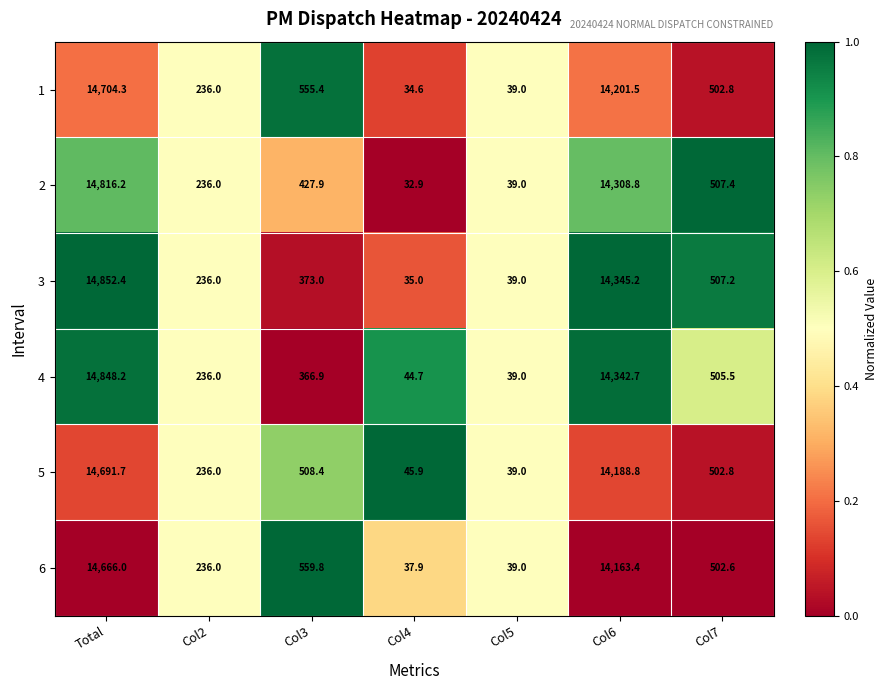

Which series changed the most between Col2 and Col6?

3